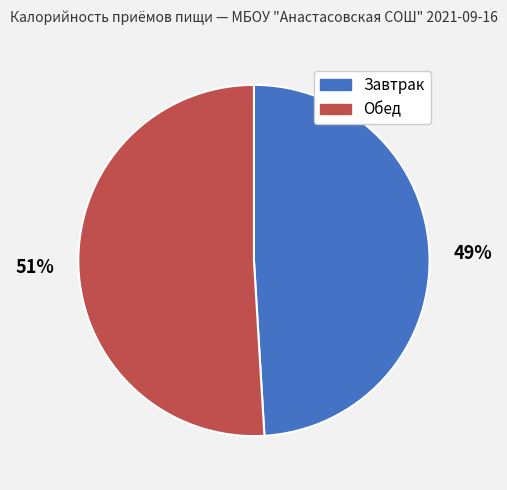

To the nearest percent, what is the difference between the Завтрак and Обед slice percentages?

2%